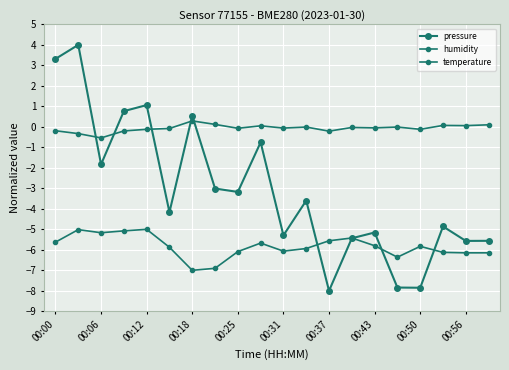

How many series are shown in this chart?

3